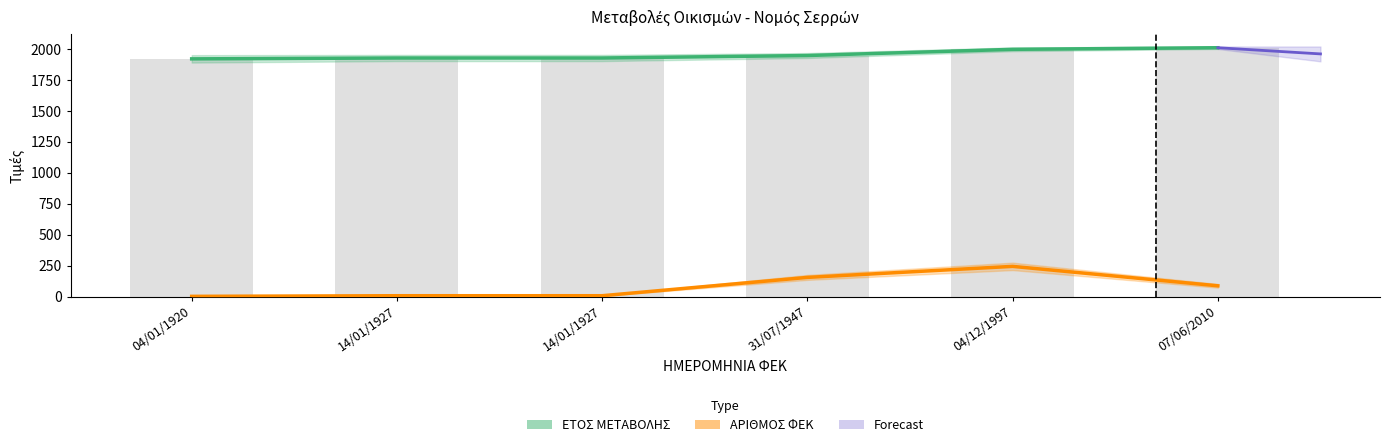

Is the value of ΑΡΙΘΜΟΣ ΦΕΚ at 14/01/1927 greater than the value of ΕΤΟΣ ΜΕΤΑΒΟΛΗΣ at 14/01/1927?

No